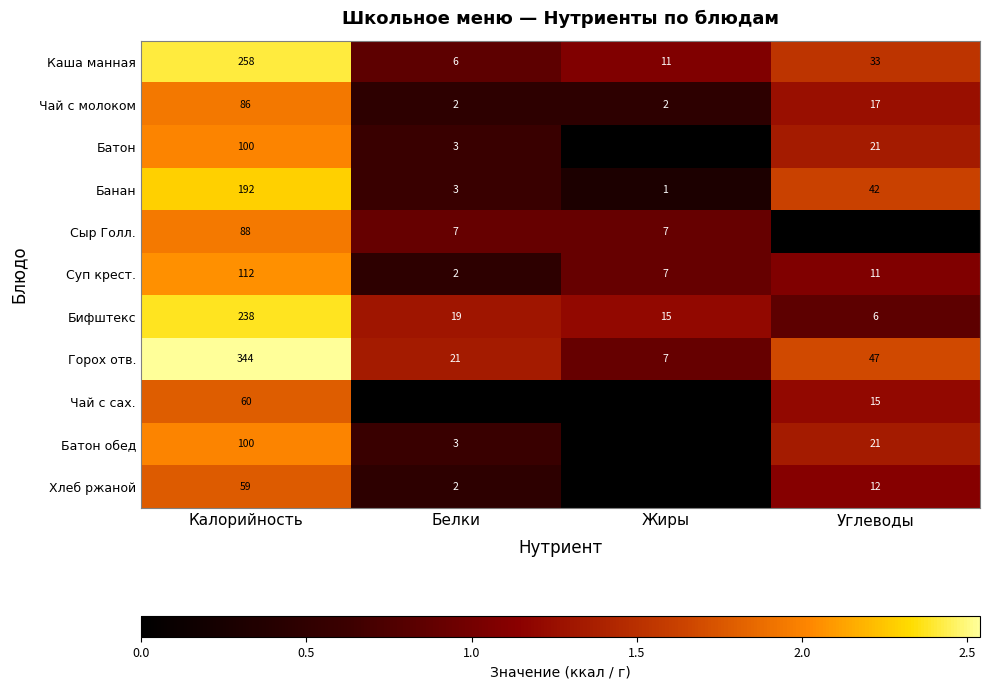

What is the difference between the highest and lowest values at Калорийность?

285